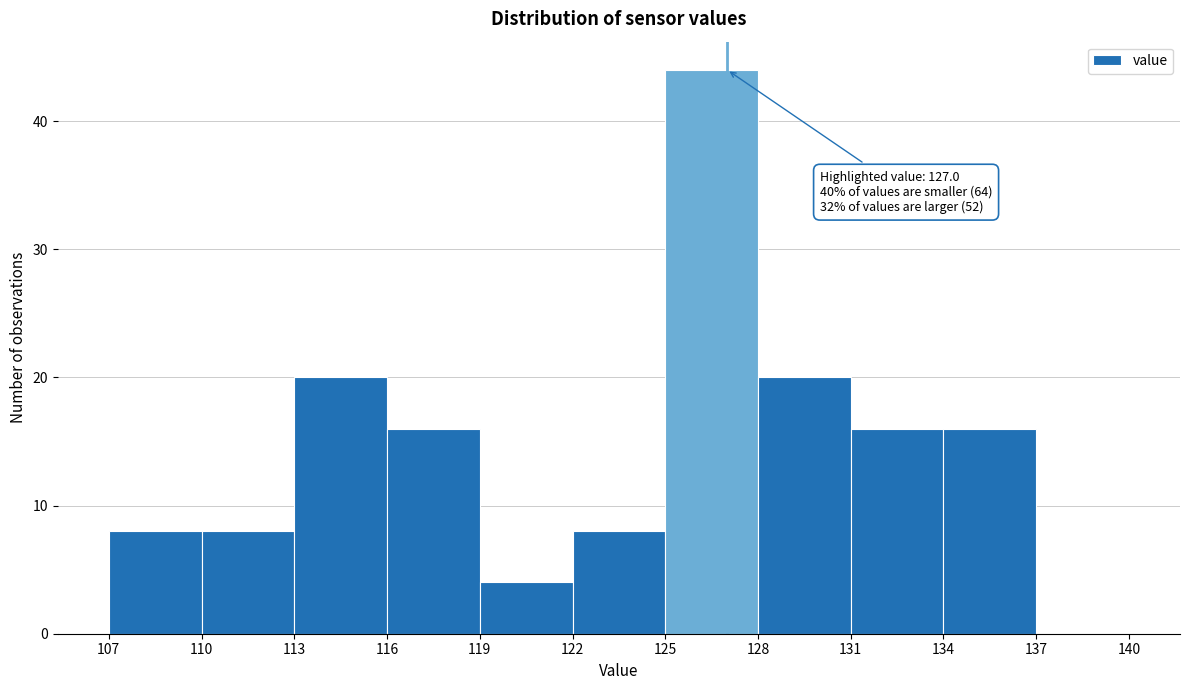

Which range on the x-axis has the tallest bar?

125 to 128